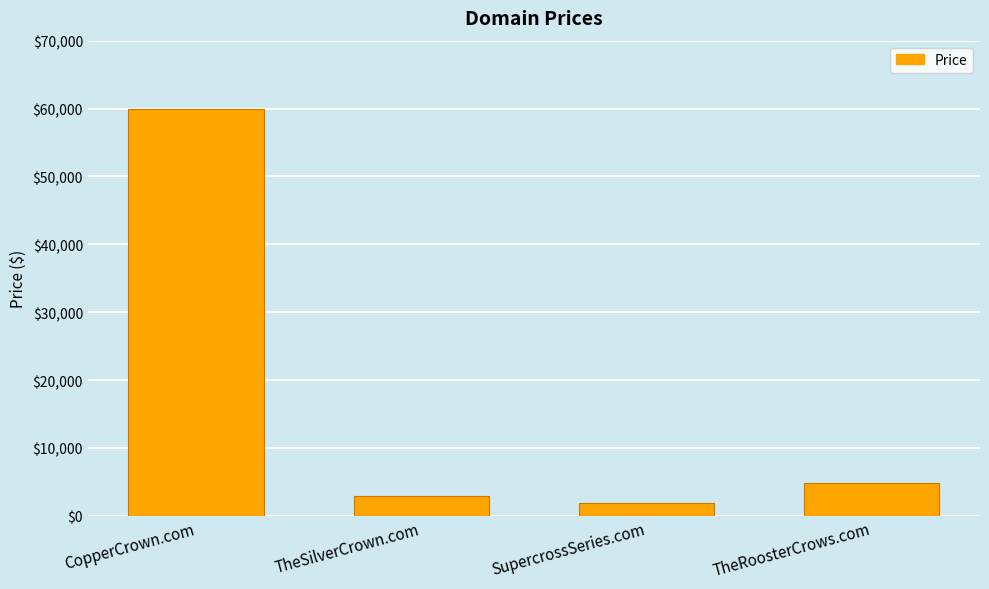

The value at SupercrossSeries.com is 1888. True or false?

True